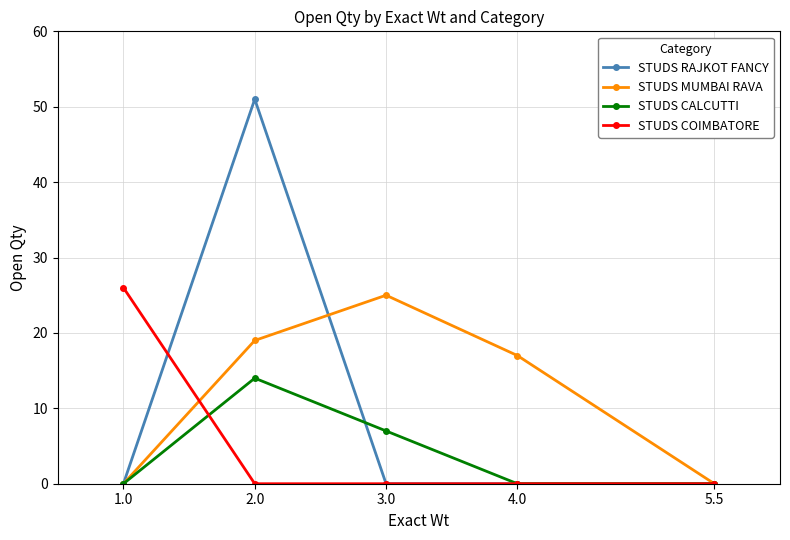

How many data points does each series have?

5